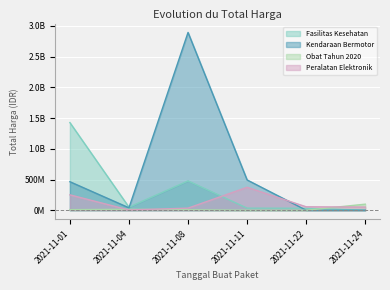

Reading left to right, extract all data points from this chart.

Fasilitas Kesehatan: 2021-11-01=1425867900	2021-11-04=49730040	2021-11-08=477600000	2021-11-11=34000000	2021-11-22=32441200	2021-11-24=577875
Kendaraan Bermotor: 2021-11-01=464002100	2021-11-04=39440000	2021-11-08=2892122000	2021-11-11=493000000	2021-11-22=0	2021-11-24=0
Obat Tahun 2020: 2021-11-01=9180000	2021-11-04=15513960	2021-11-08=7401240	2021-11-11=333600	2021-11-22=78000	2021-11-24=98772570
Peralatan Elektronik: 2021-11-01=250350000	2021-11-04=4350000	2021-11-08=34292000	2021-11-11=373404000	2021-11-22=56152800	2021-11-24=51601000